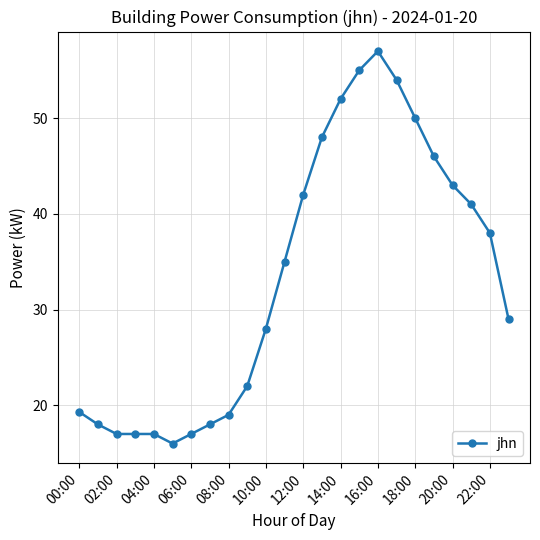

What is the difference between the second highest and minimum values?

39.0